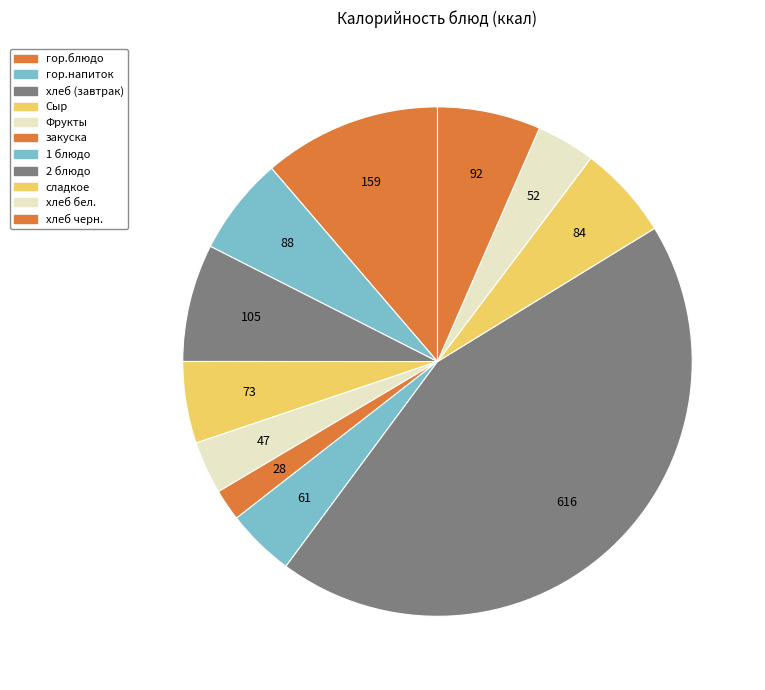

Is there a majority slice in this chart?

No